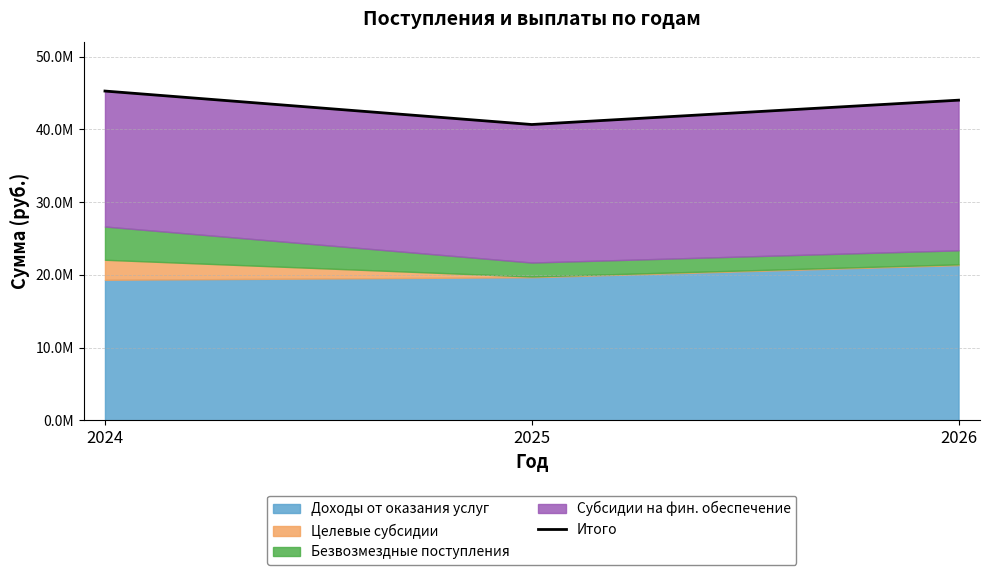

How many categories are shown in the chart?

3